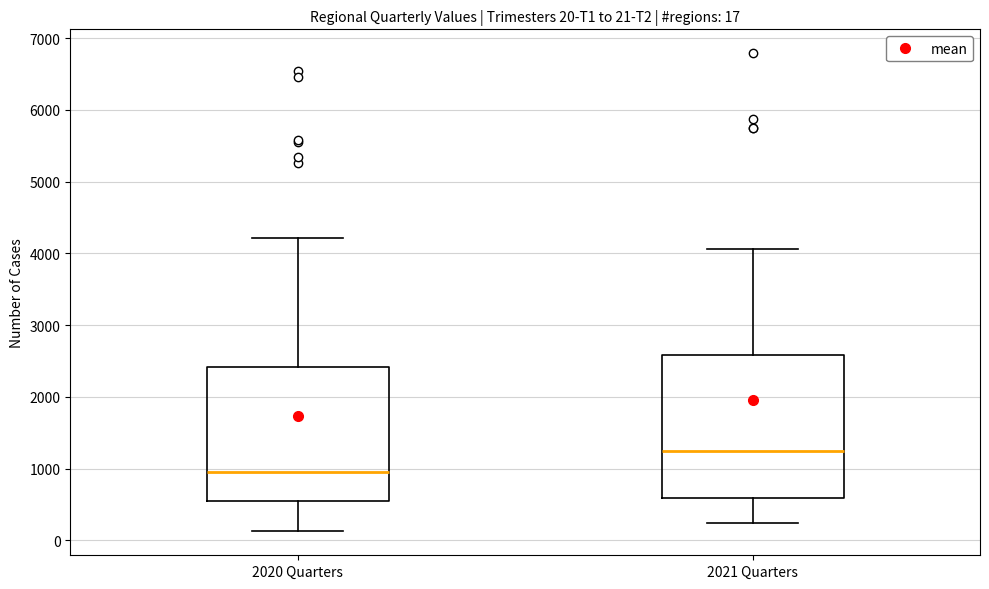

Which box's median line is the highest?

2021 Quarters